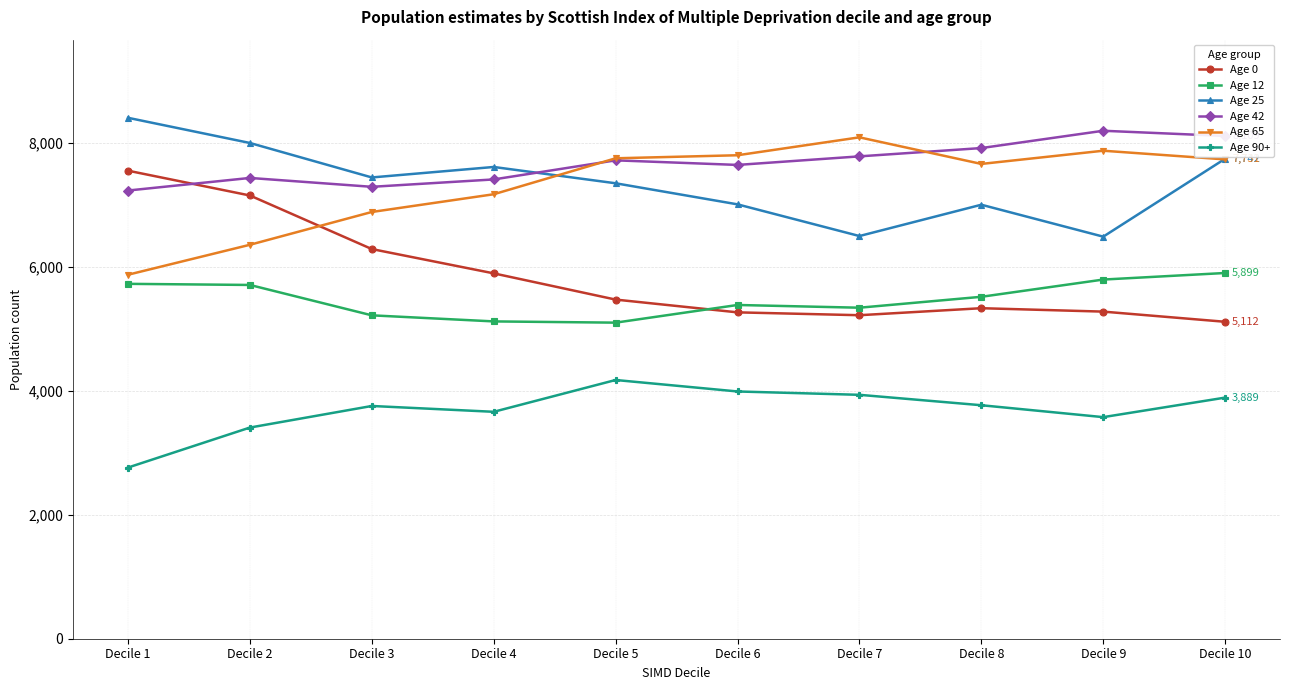

At which label does Age 12 first exceed 5515?

Decile 1